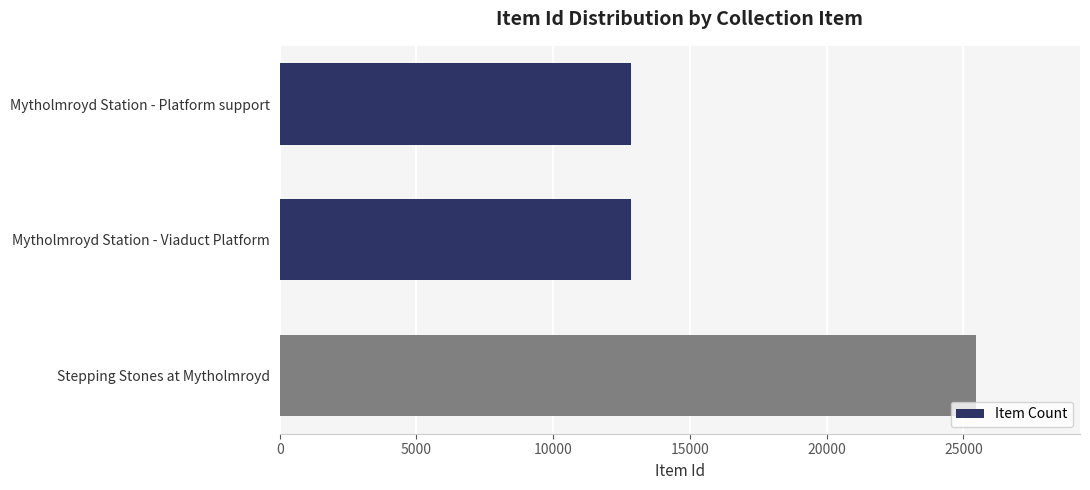

The chart shows a value of 3532 at Mytholmroyd Station - Viaduct Platform. True or false?

False